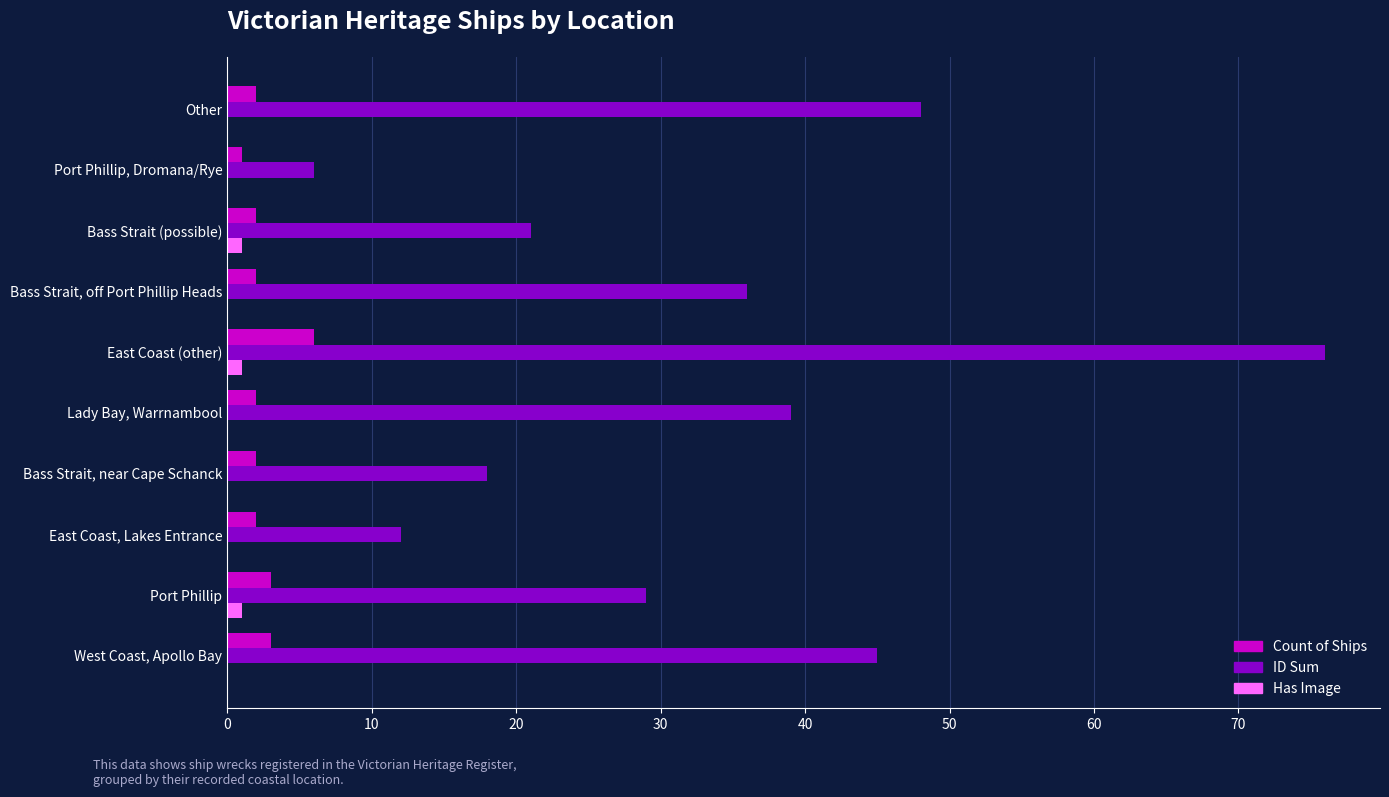

Count the Count of Ships values in the range 2 to 3.

8